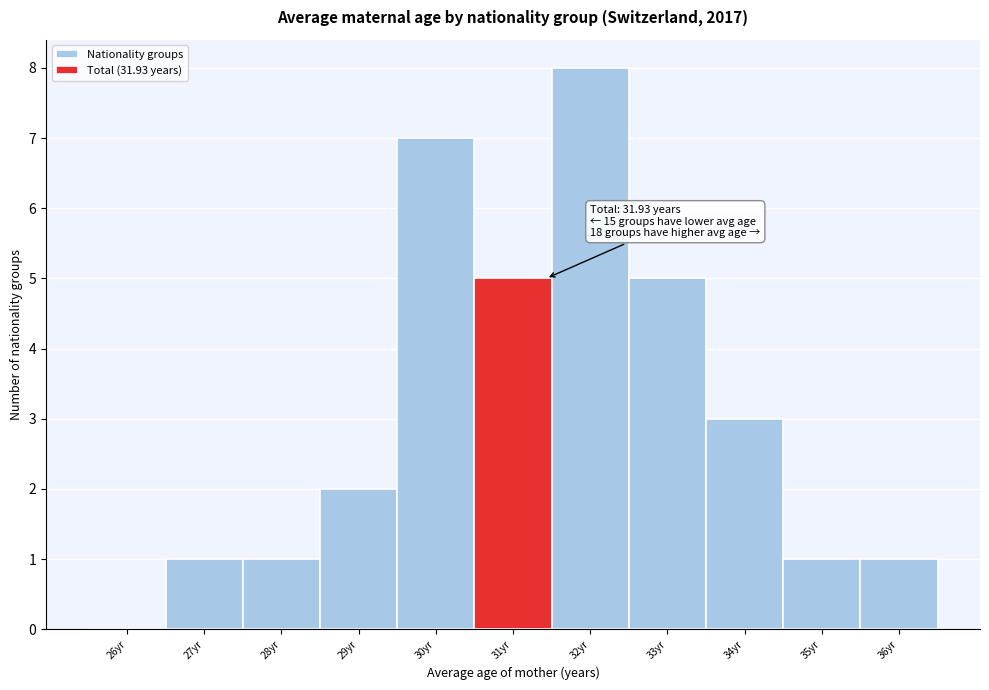

Reading left to right, extract all data points from this chart.

26yr=0	27yr=1	28yr=1	29yr=2	30yr=7	31yr=5	32yr=8	33yr=5	34yr=3	35yr=1	36yr=1